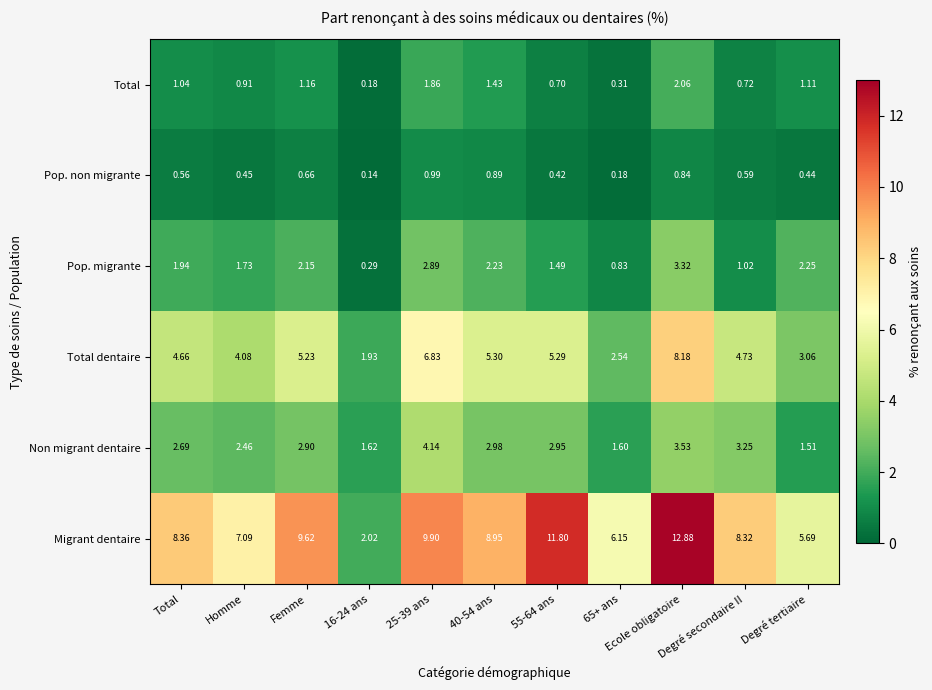

Which series has the widest spread of values?

Migrant dentaire